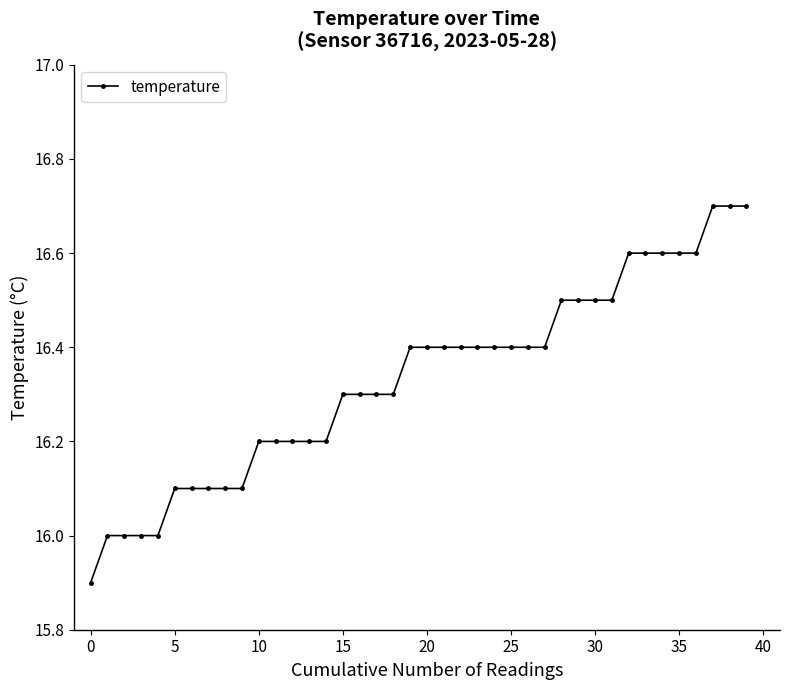

Reading left to right, list all the values displayed in this chart.

15.9	16.0	16.0	16.0	16.0	16.1	16.1	16.1	16.1	16.1	16.2	16.2	16.2	16.2	16.2	16.3	16.3	16.3	16.3	16.4	16.4	16.4	16.4	16.4	16.4	16.4	16.4	16.4	16.5	16.5	16.5	16.5	16.6	16.6	16.6	16.6	16.6	16.7	16.7	16.7